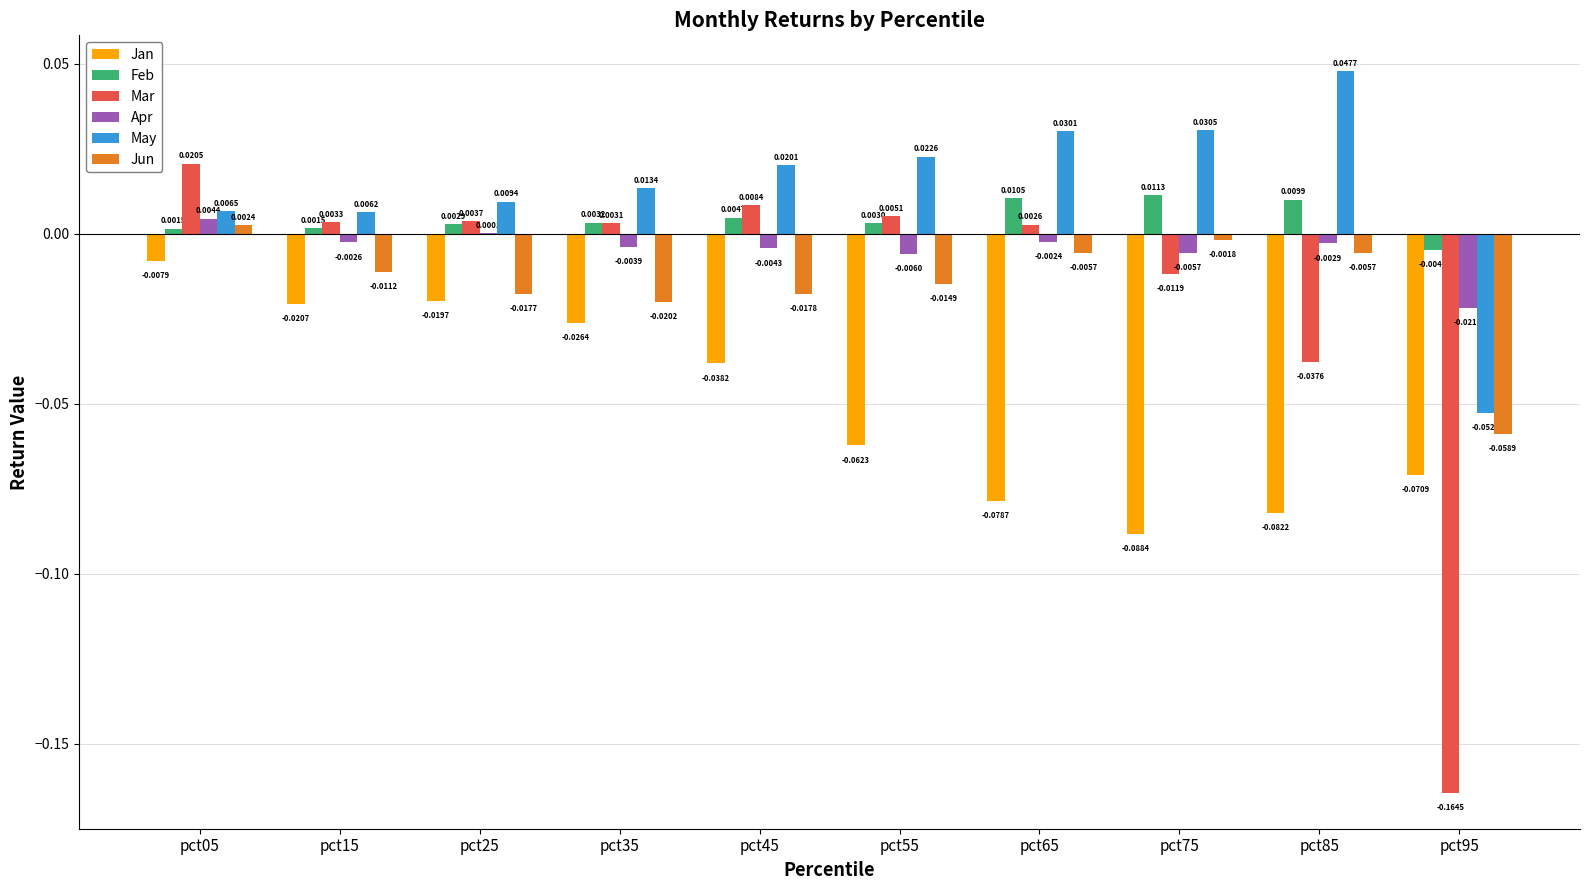

Which series changed the most between pct05 and pct95?

Mar